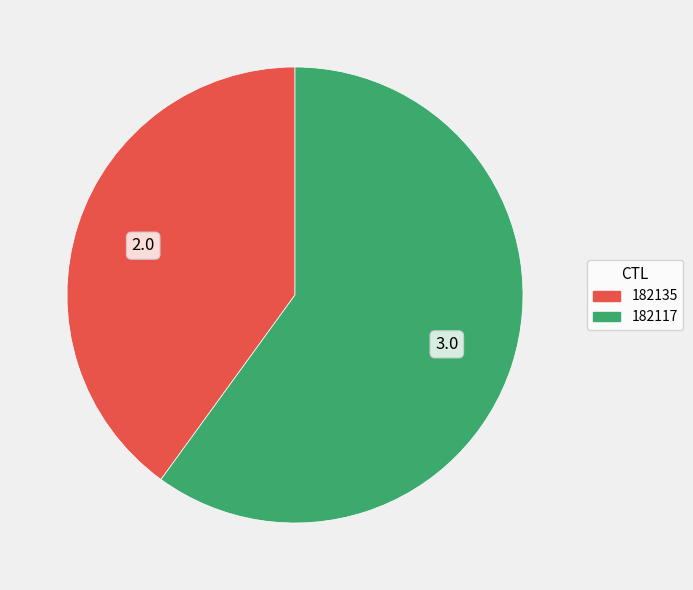

Which has a higher value, 182135 or 182117?

182117